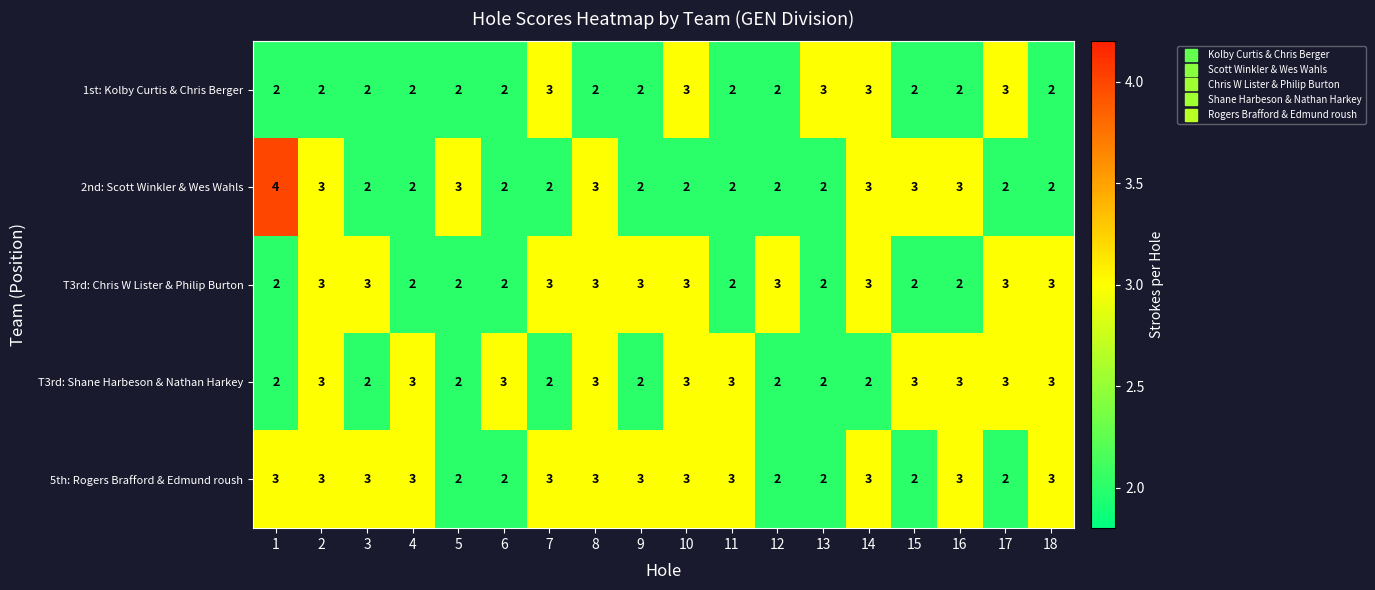

Which series has the largest total across all categories?

5th: Rogers Brafford & Edmund roush